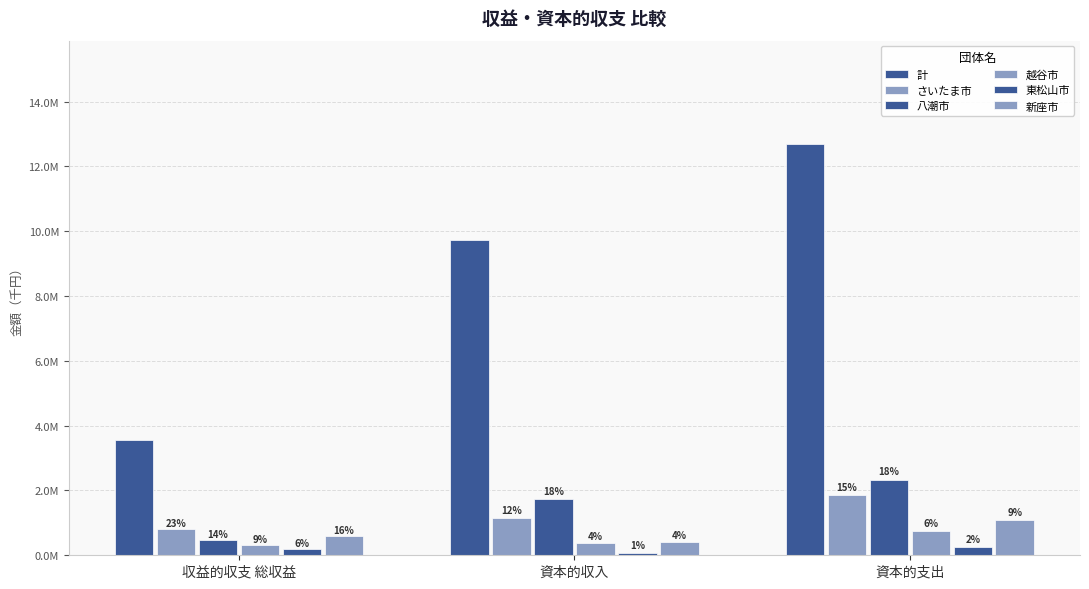

Does the chart contain stacked bars?

No